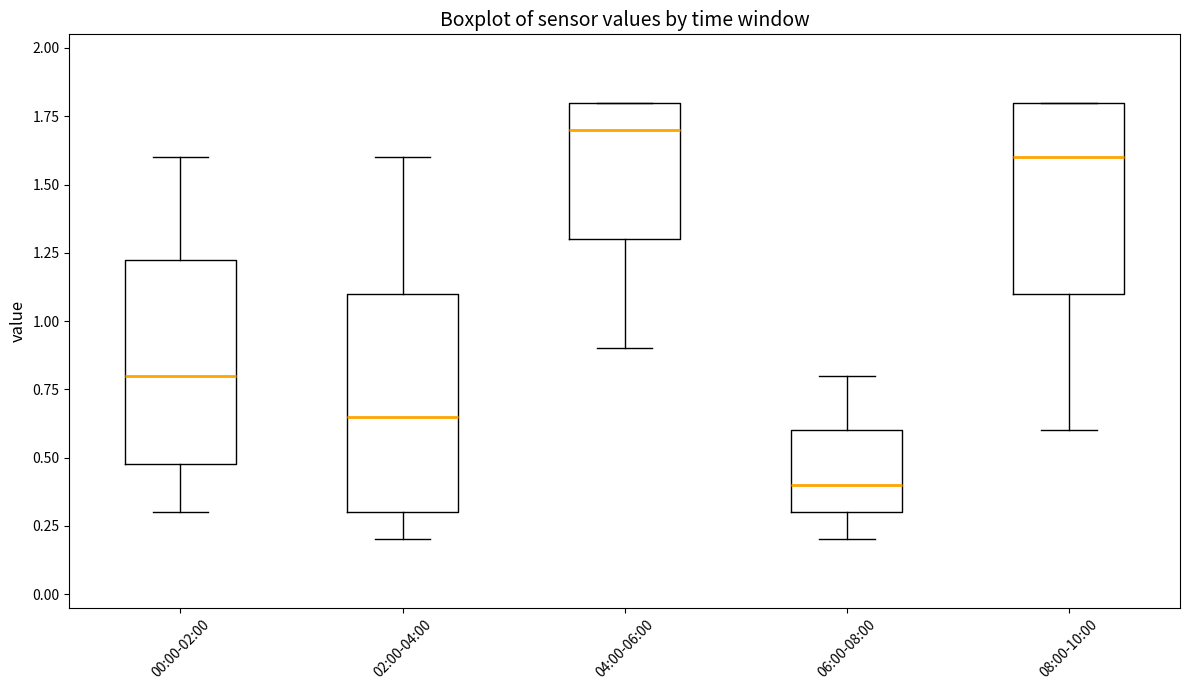

Which box's median line is the lowest?

06:00-08:00